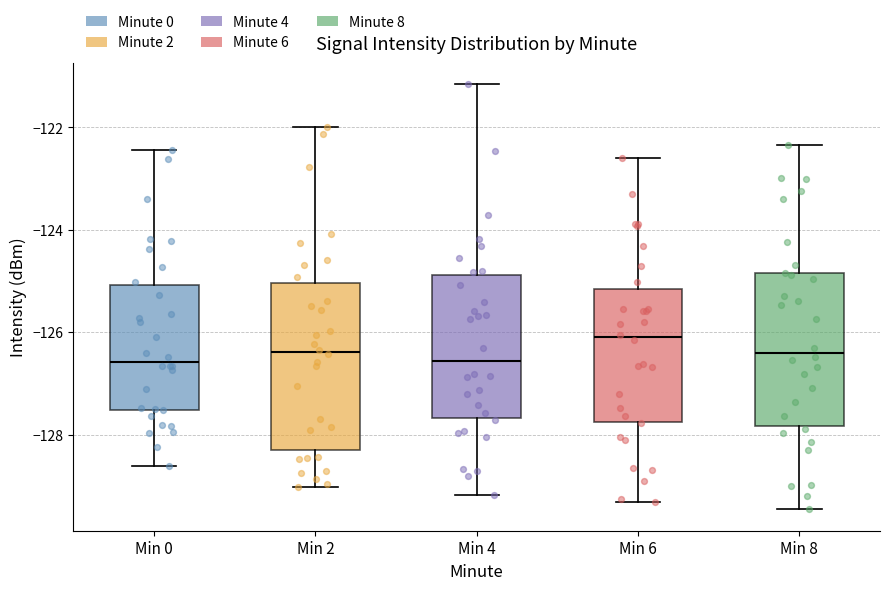

Reading left to right, read every box against the y-axis: the position of its median line, the range the box covers, and the ends of its whiskers. The values are not printed on the chart, so give them approximately, as read against the axis.

Min 0: median -126.6, box -127.6 to -125.0, whiskers -128.6 to -122.4
Min 2: median -126.4, box -128.4 to -125.0, whiskers -129.0 to -122.0
Min 4: median -126.6, box -127.6 to -124.8, whiskers -129.2 to -121.2
Min 6: median -126.0, box -127.8 to -125.2, whiskers -129.4 to -122.6
Min 8: median -126.4, box -127.8 to -124.8, whiskers -129.4 to -122.4